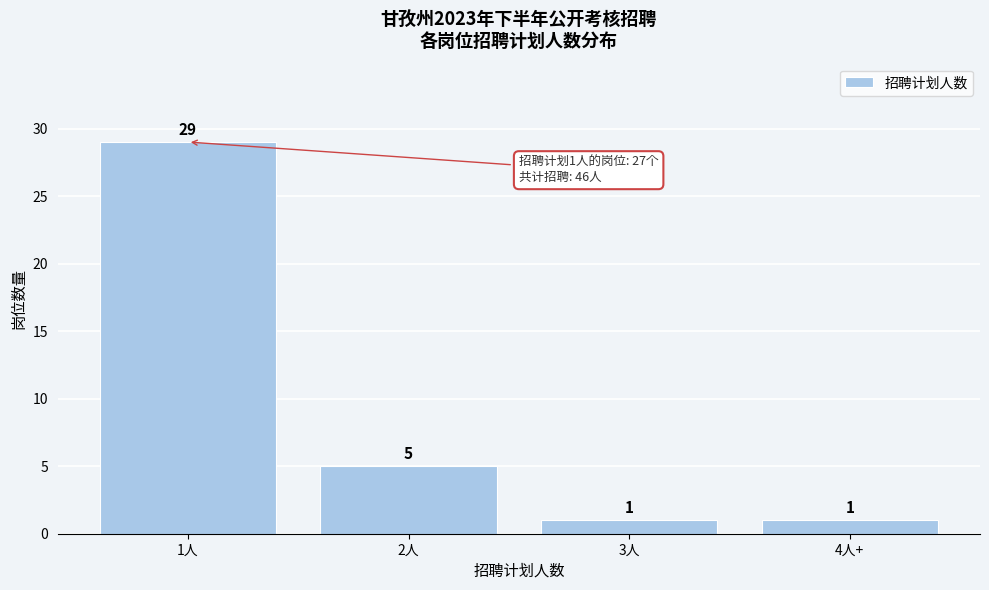

Reading left to right, transcribe all the data shown in this chart.

1人=29	2人=5	3人=1	4人+=1